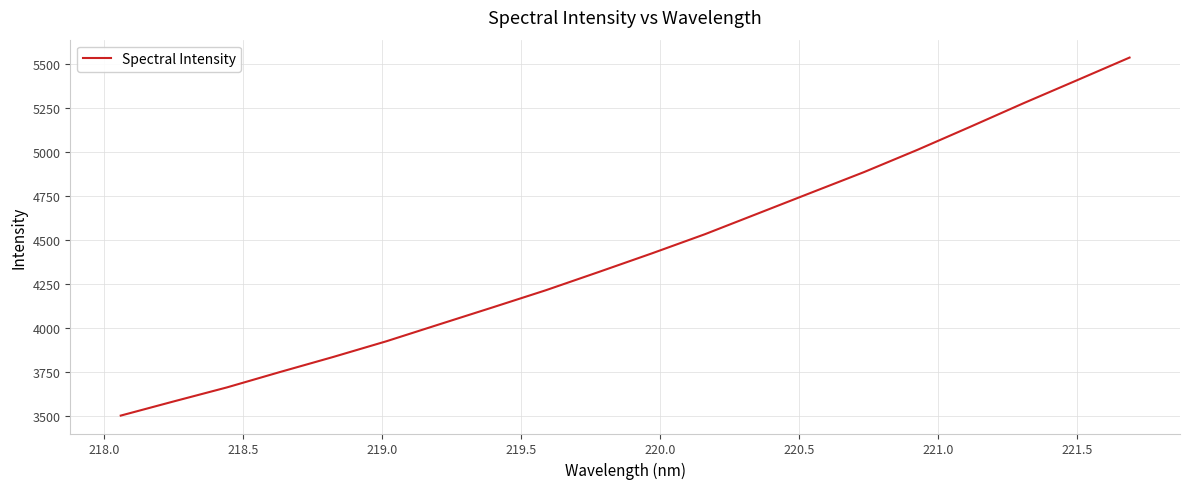

What is the maximum value shown in the chart?

5534.3